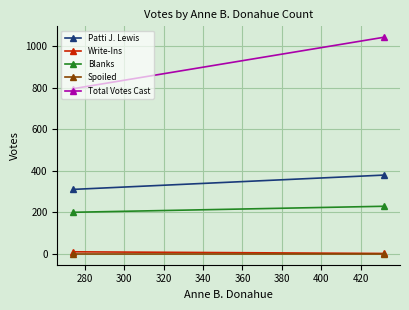

How many distinct data groups are displayed?

5